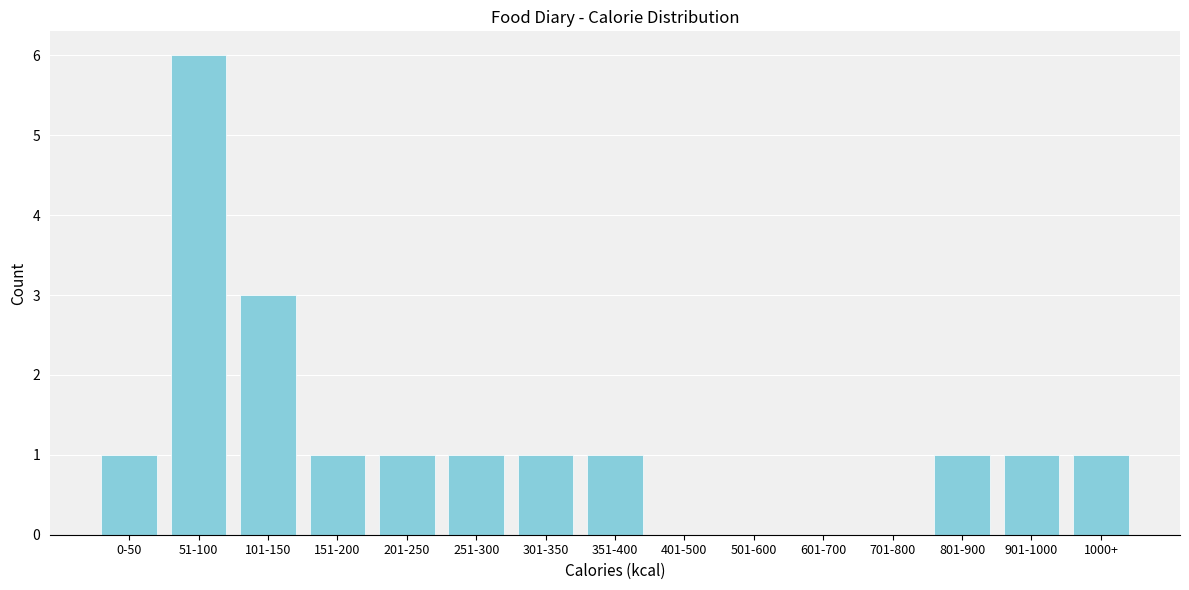

Reading right to left, transcribe all the data shown in this chart.

1000+=1	901-1000=1	801-900=1	701-800=0	601-700=0	501-600=0	401-500=0	351-400=1	301-350=1	251-300=1	201-250=1	151-200=1	101-150=3	51-100=6	0-50=1